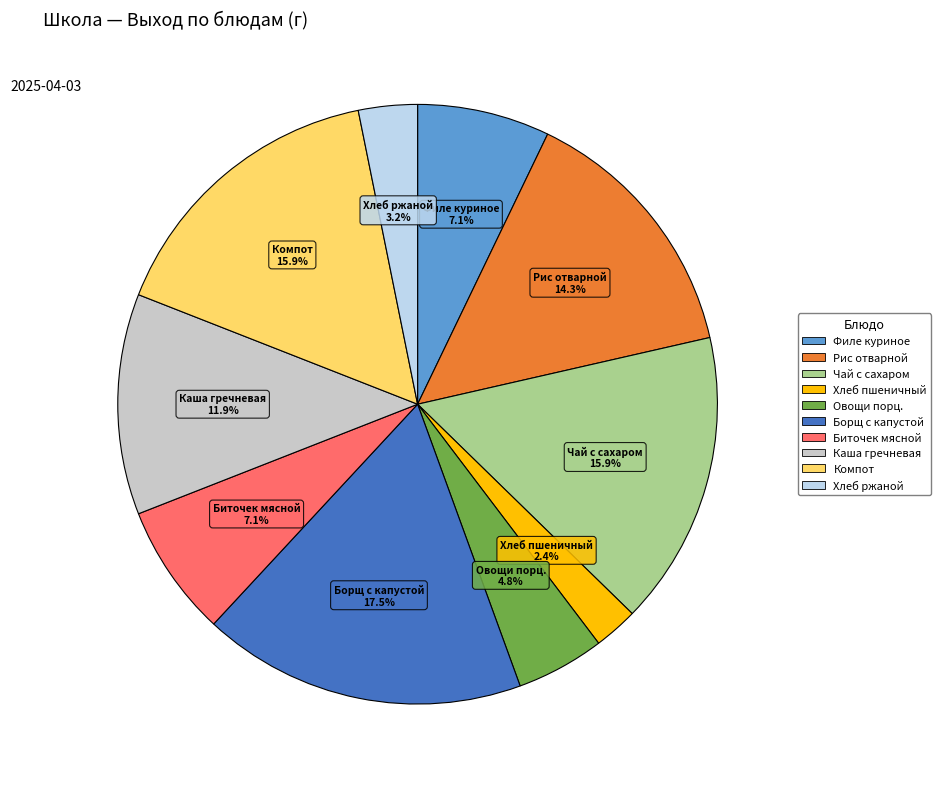

Is there a majority slice in this chart?

No